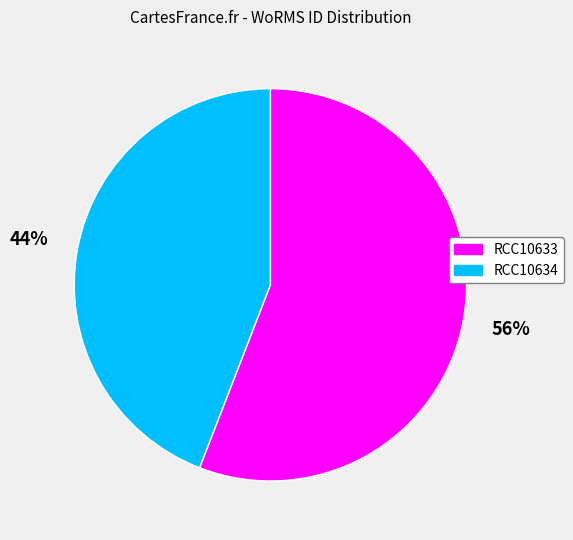

Does any single category account for the majority?

Yes